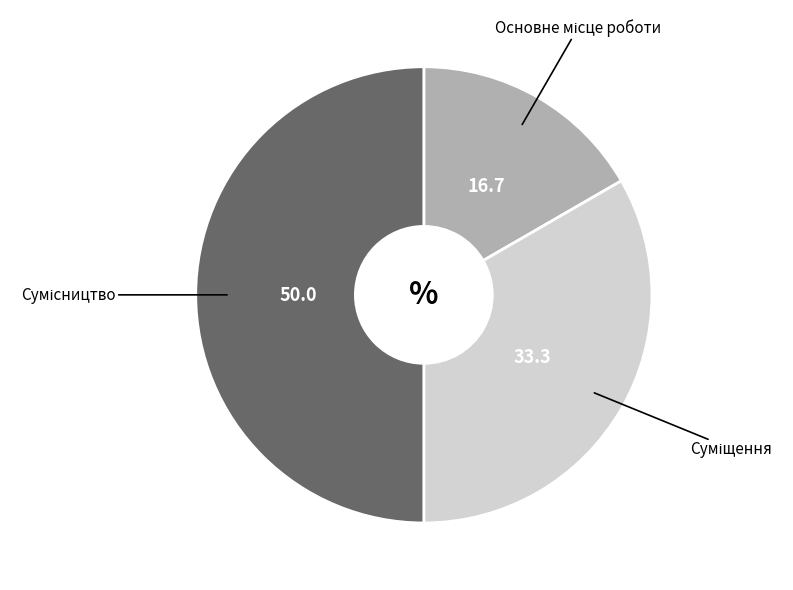

How many slices are in this pie chart?

3